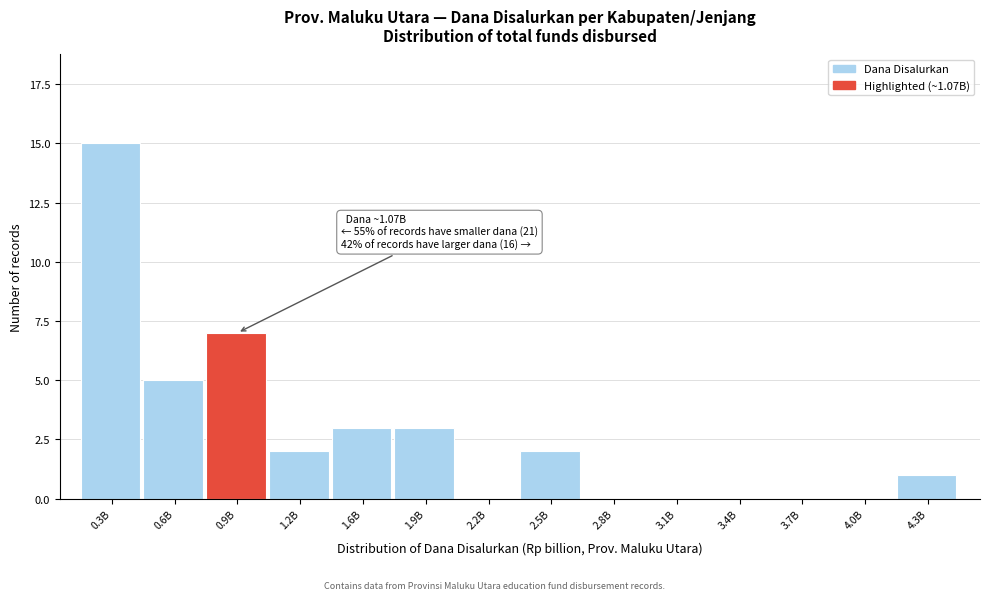

Reading left to right, list all the values displayed in this chart.

0.3B=15	0.6B=5	0.9B=7	1.2B=2	1.6B=3	1.9B=3	2.2B=0	2.5B=2	2.8B=0	3.1B=0	3.4B=0	3.7B=0	4.0B=0	4.3B=1